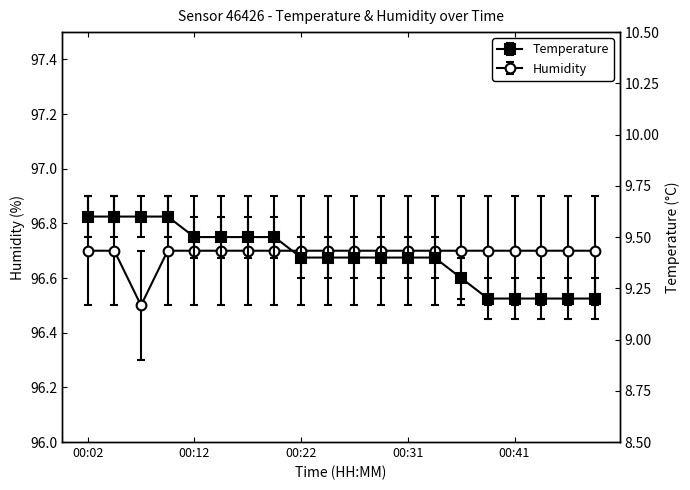

What is the spread (max minus min) of values at 00:22?

87.3